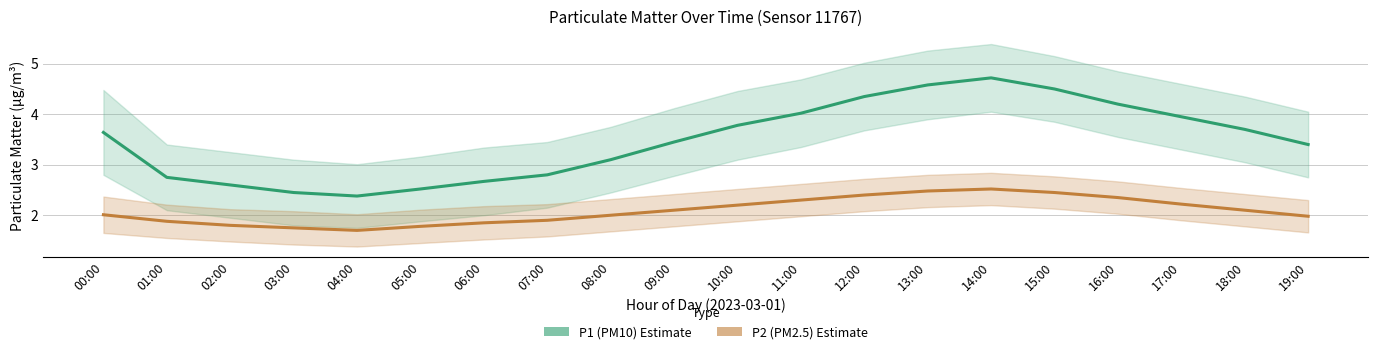

What is the value of the P2 (PM2.5) Estimate point at the 11th from the left?

2.2